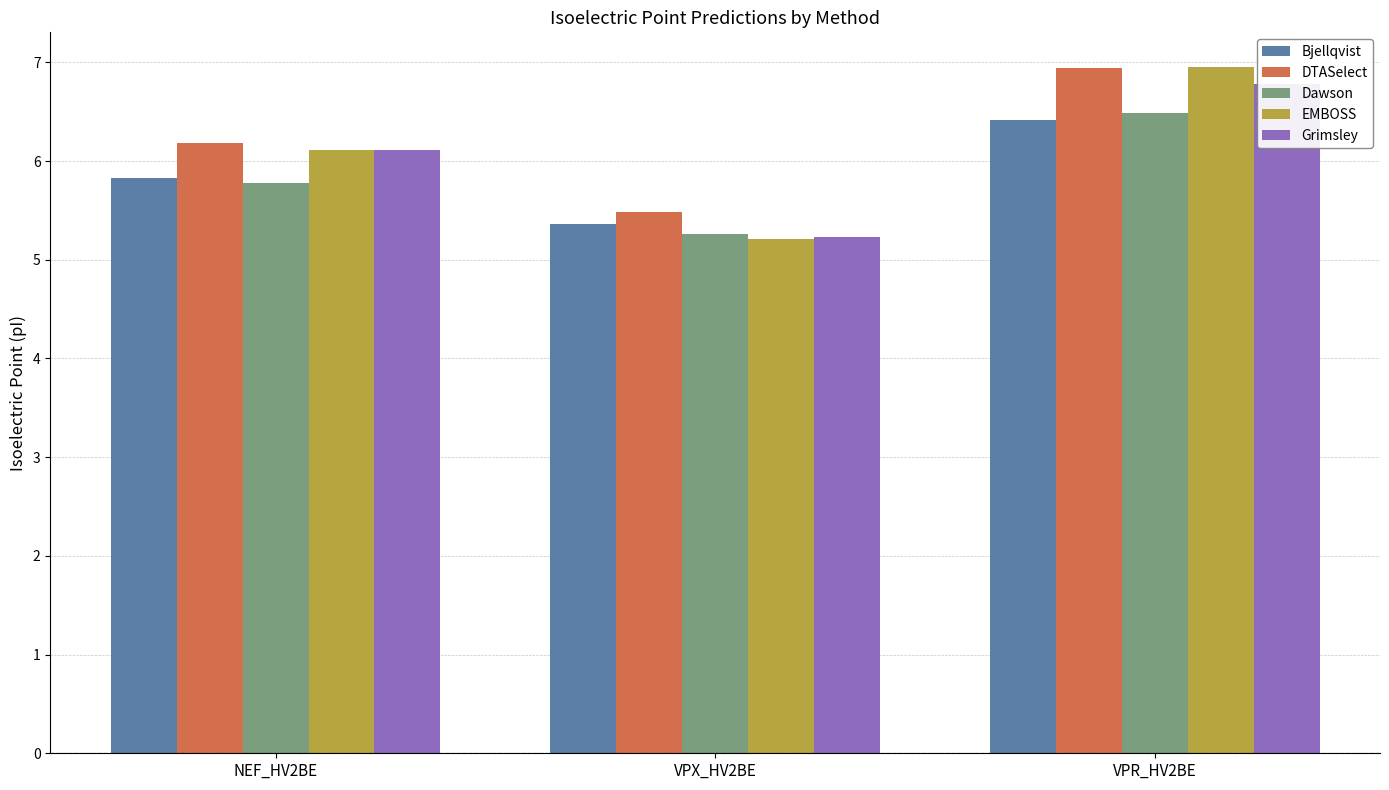

The Grimsley series shows 6.8 at VPR_HV2BE. True or false?

True